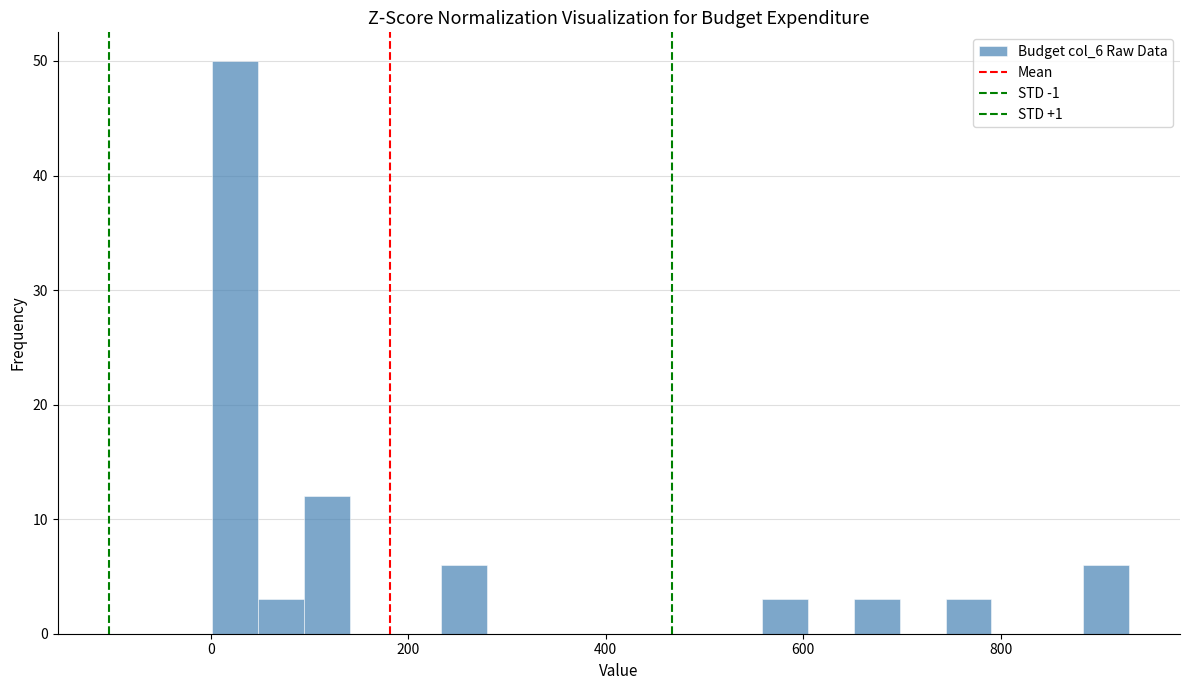

Read against the x-axis, roughly where is the centre of the tallest bar?

20